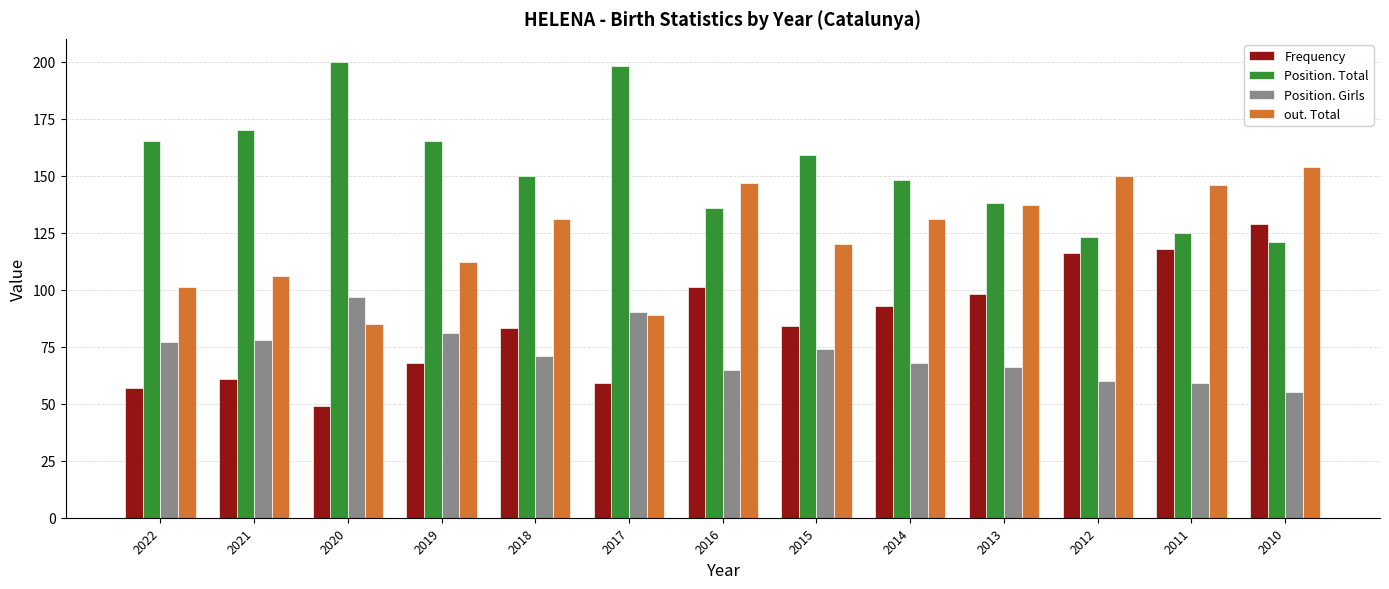

Rank the series by their maximum value, from lowest to highest.

Position. Girls, Frequency, out. Total, Position. Total